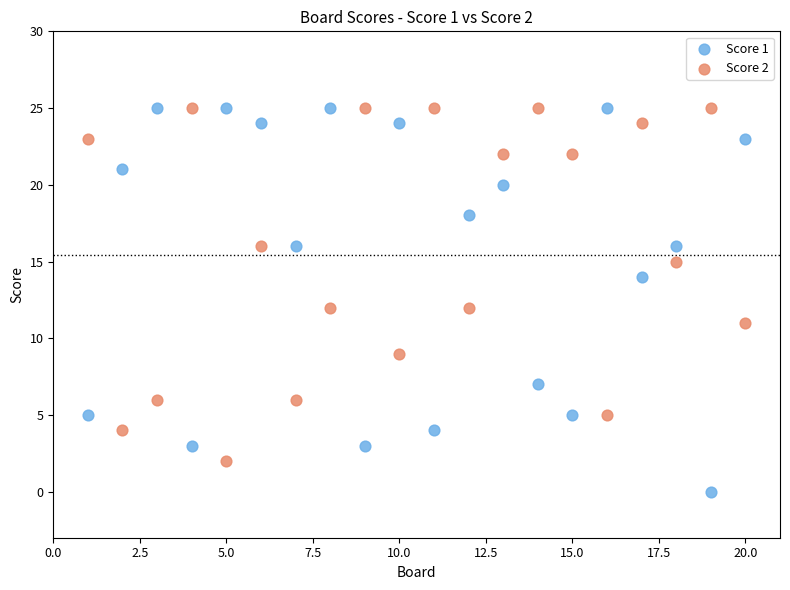

Across all data points, what is the range of Y values (max minus min)?

25